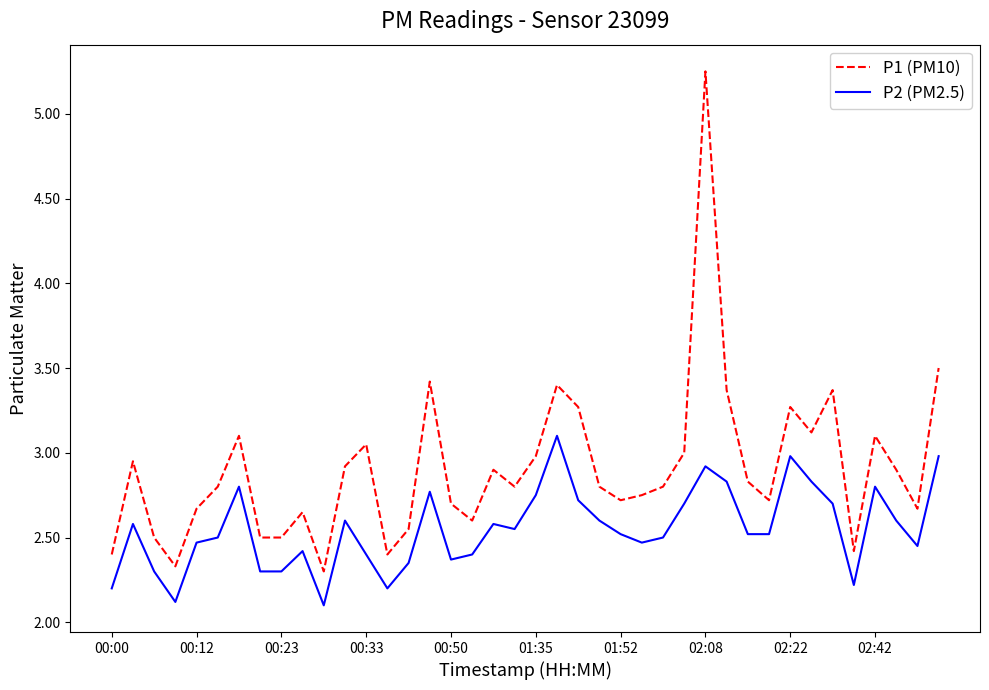

True or false: P1 (PM10) and P2 (PM2.5) intersect in this chart.

False